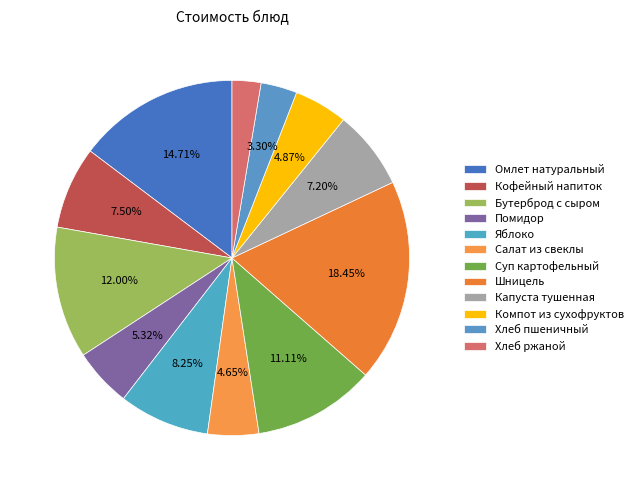

Count the number of slices in the pie.

12